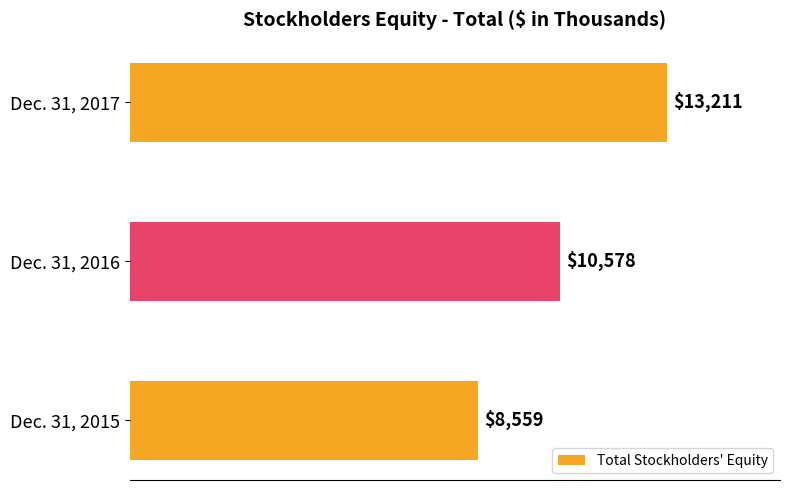

Reading top to bottom, transcribe all the data shown in this chart.

13211	10578	8559